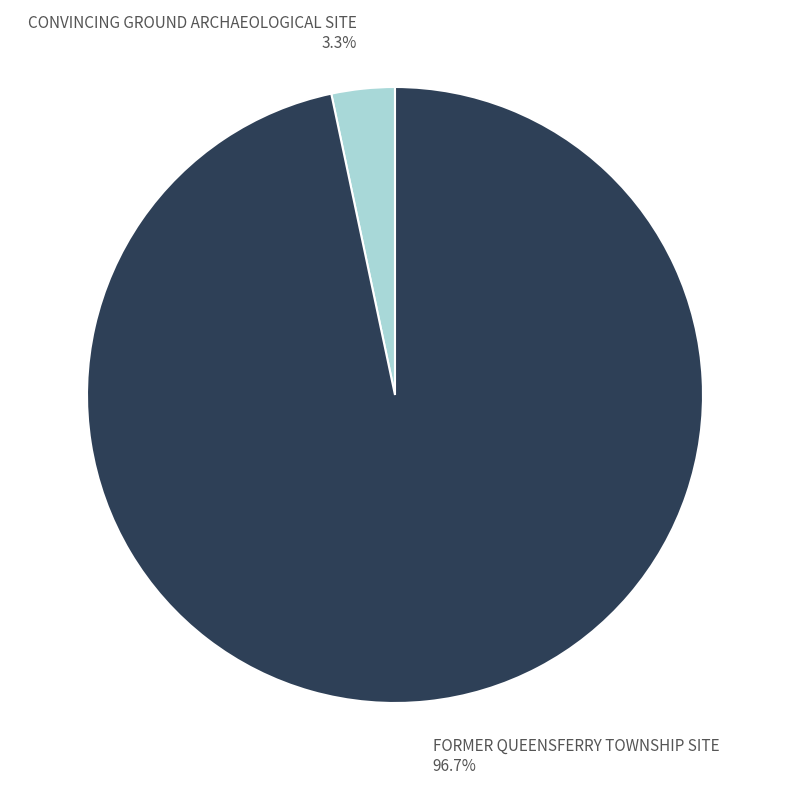

How many segments does this pie chart have?

2